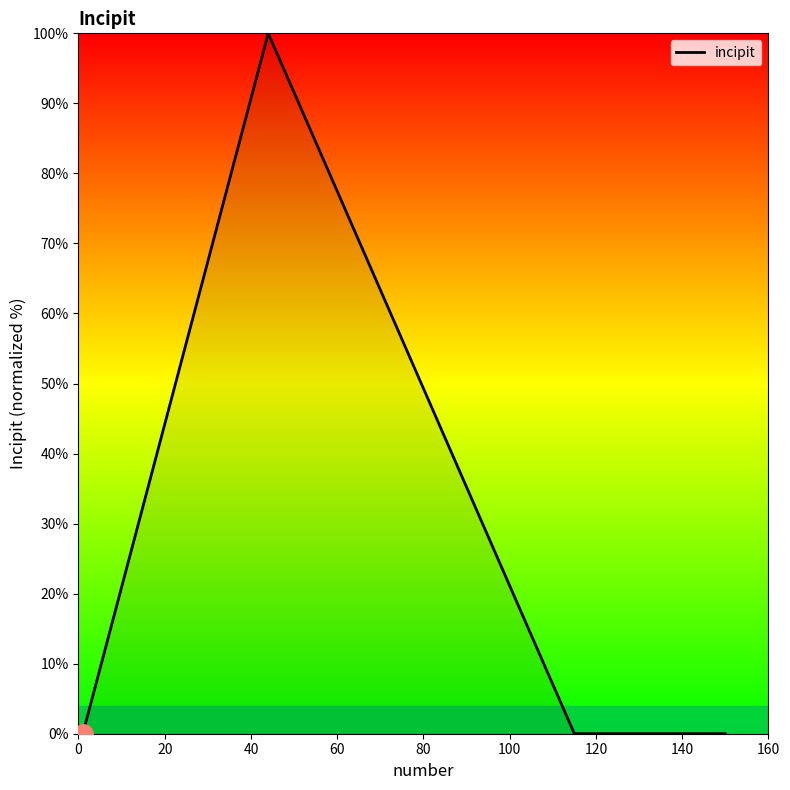

What is the maximum value shown in the chart?

100.0